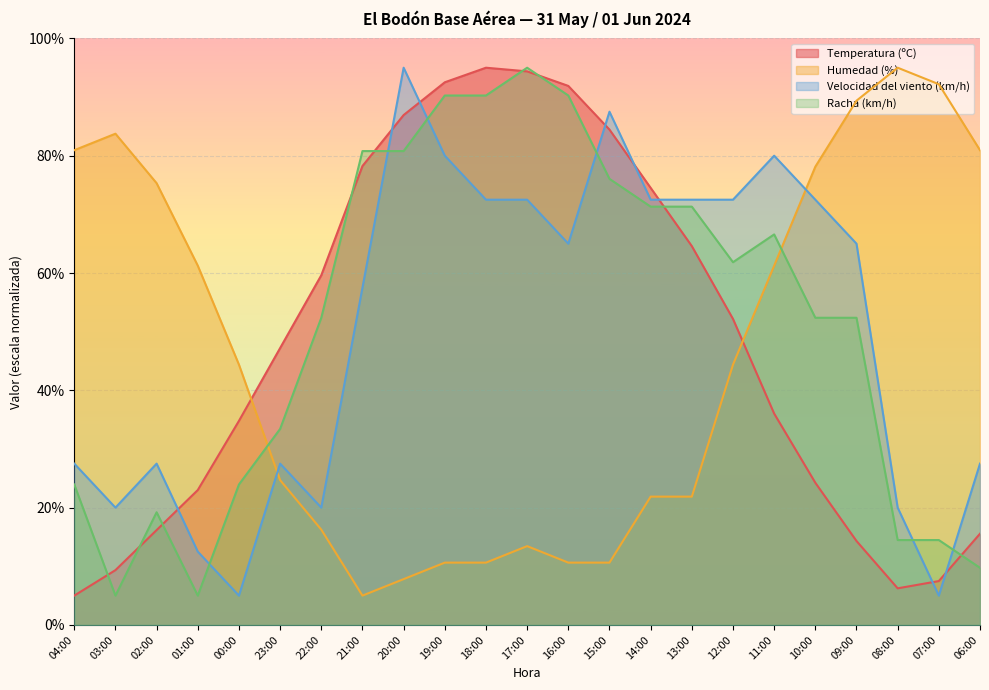

Where is the first local maximum for Humedad (%)?

03:00